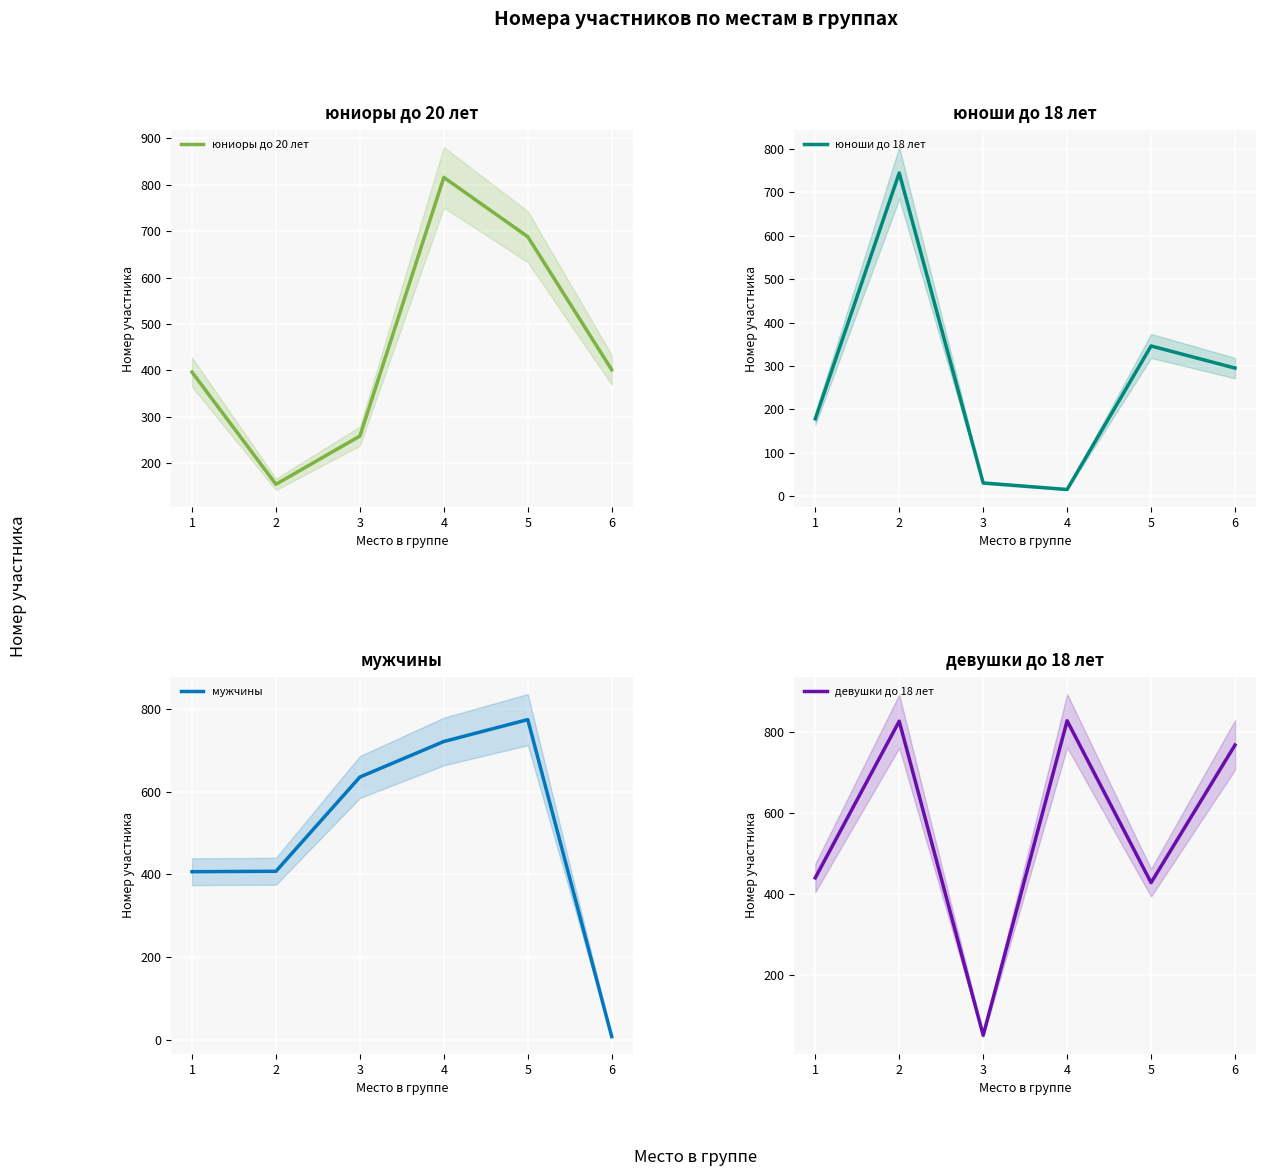

Where does the юниоры до 20 лет series first go above 401?

4